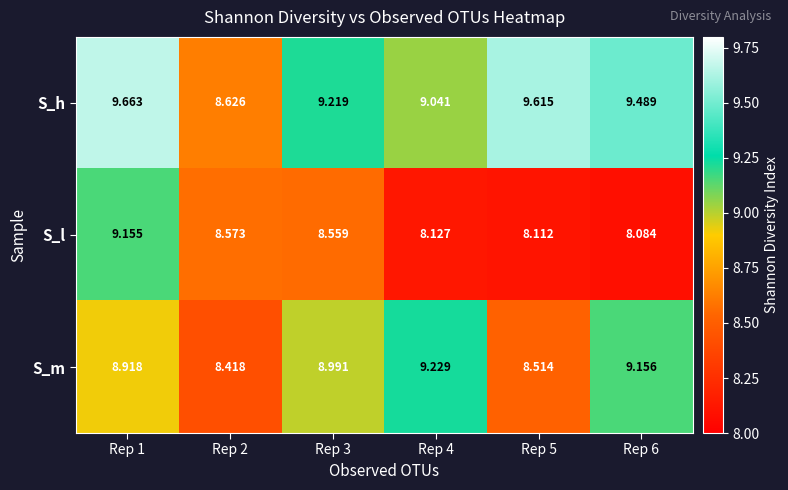

List the series in order of their peak value, highest first.

S_h, S_m, S_l